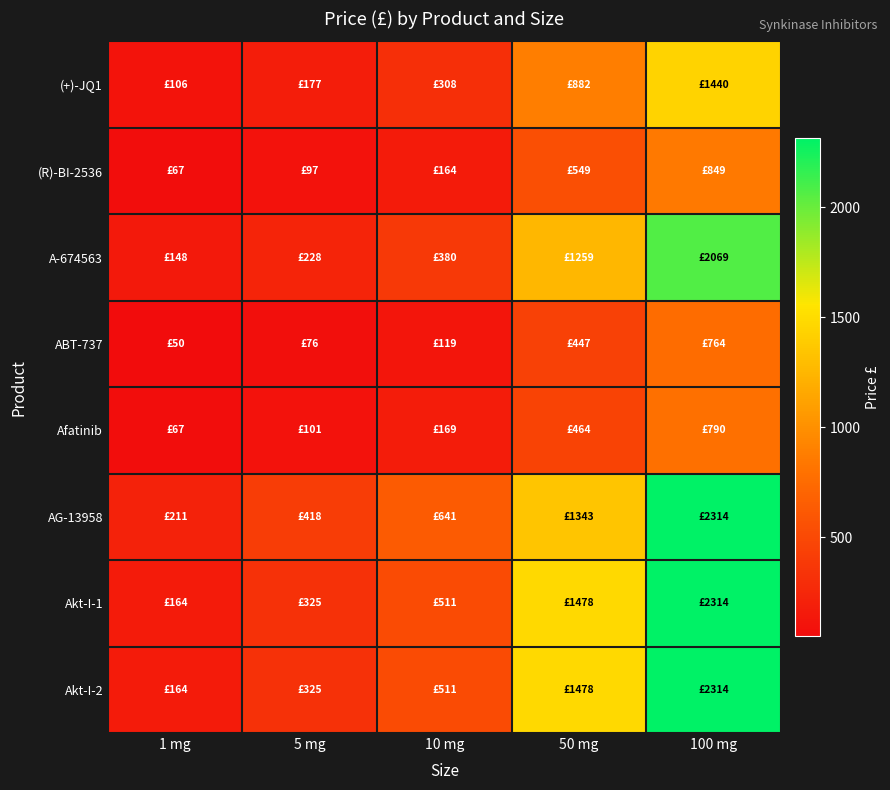

Rank the series at 10 mg from highest to lowest value.

AG-13958, Akt-I-1, Akt-I-2, A-674563, (+)-JQ1, Afatinib, (R)-BI-2536, ABT-737